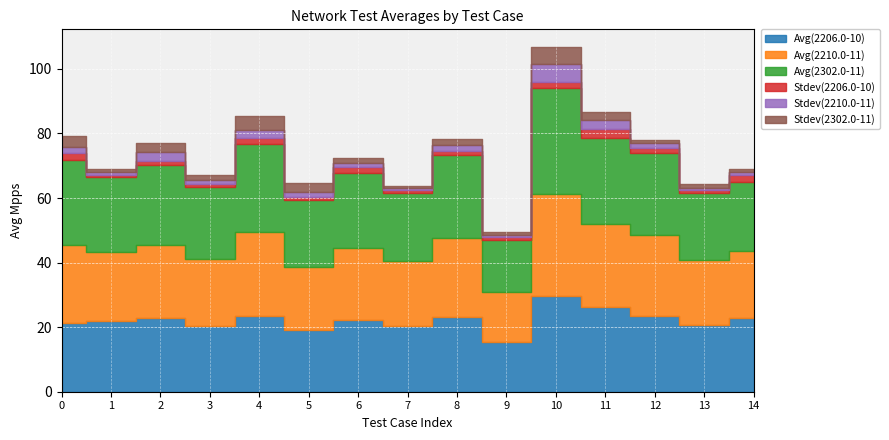

Which series has the largest total across all categories?

Avg(2302.0-11)